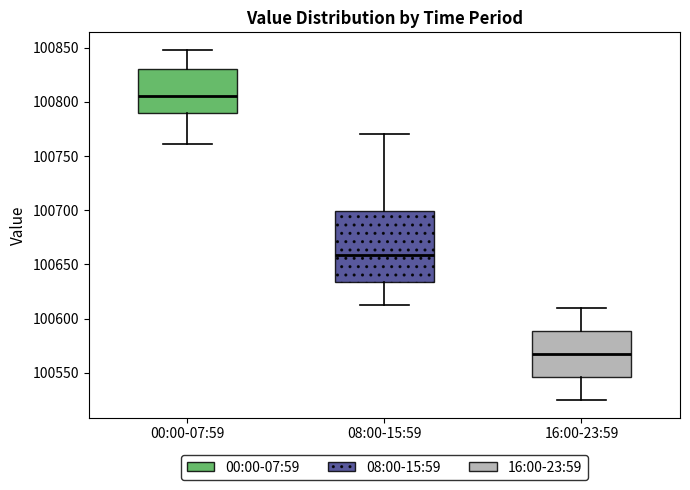

Comparing the boxes themselves (not the whiskers), which one is the tallest?

08:00-15:59